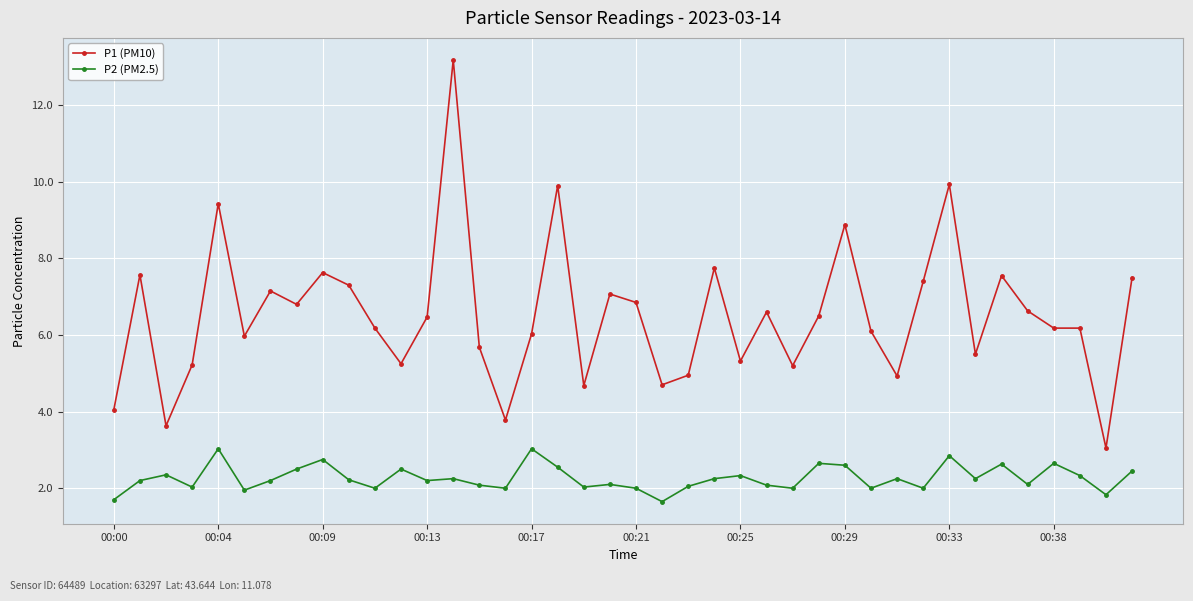

What is the value of the P1 (PM10) point at the 10th from the left?

7.3